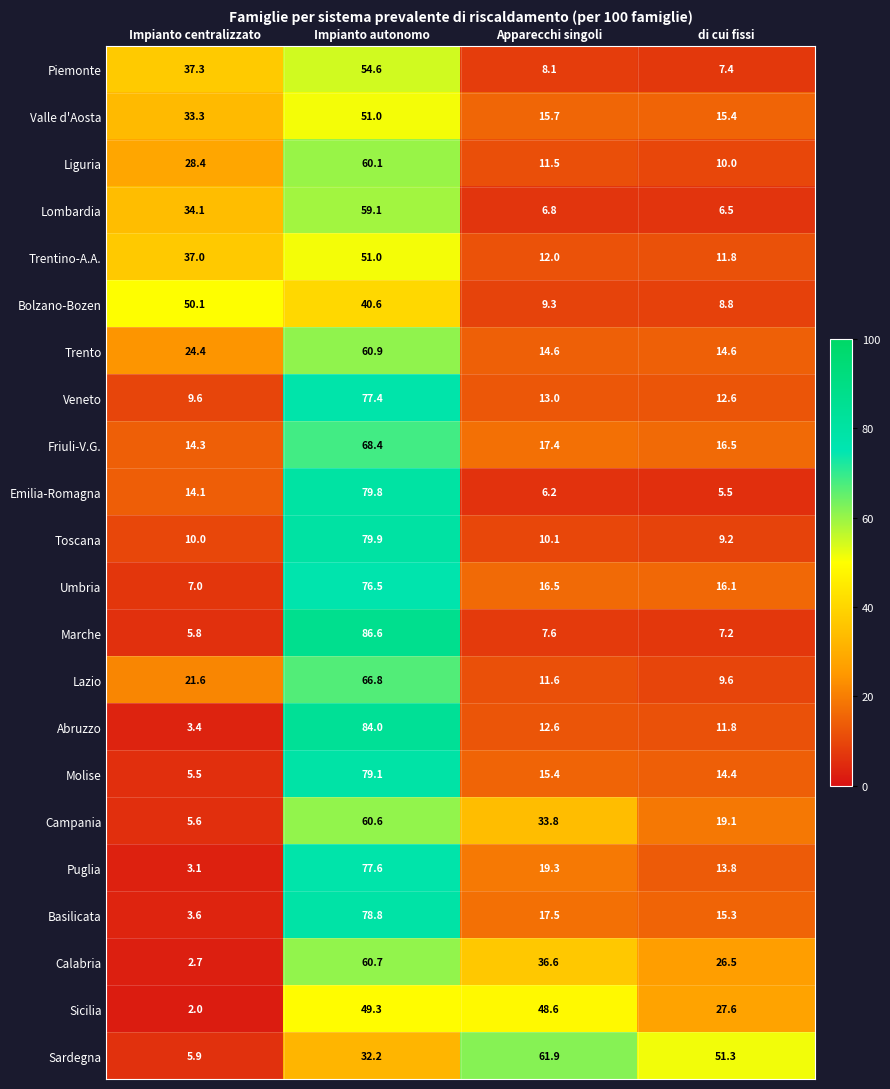

How many values in the Abruzzo series exceed 12?

2